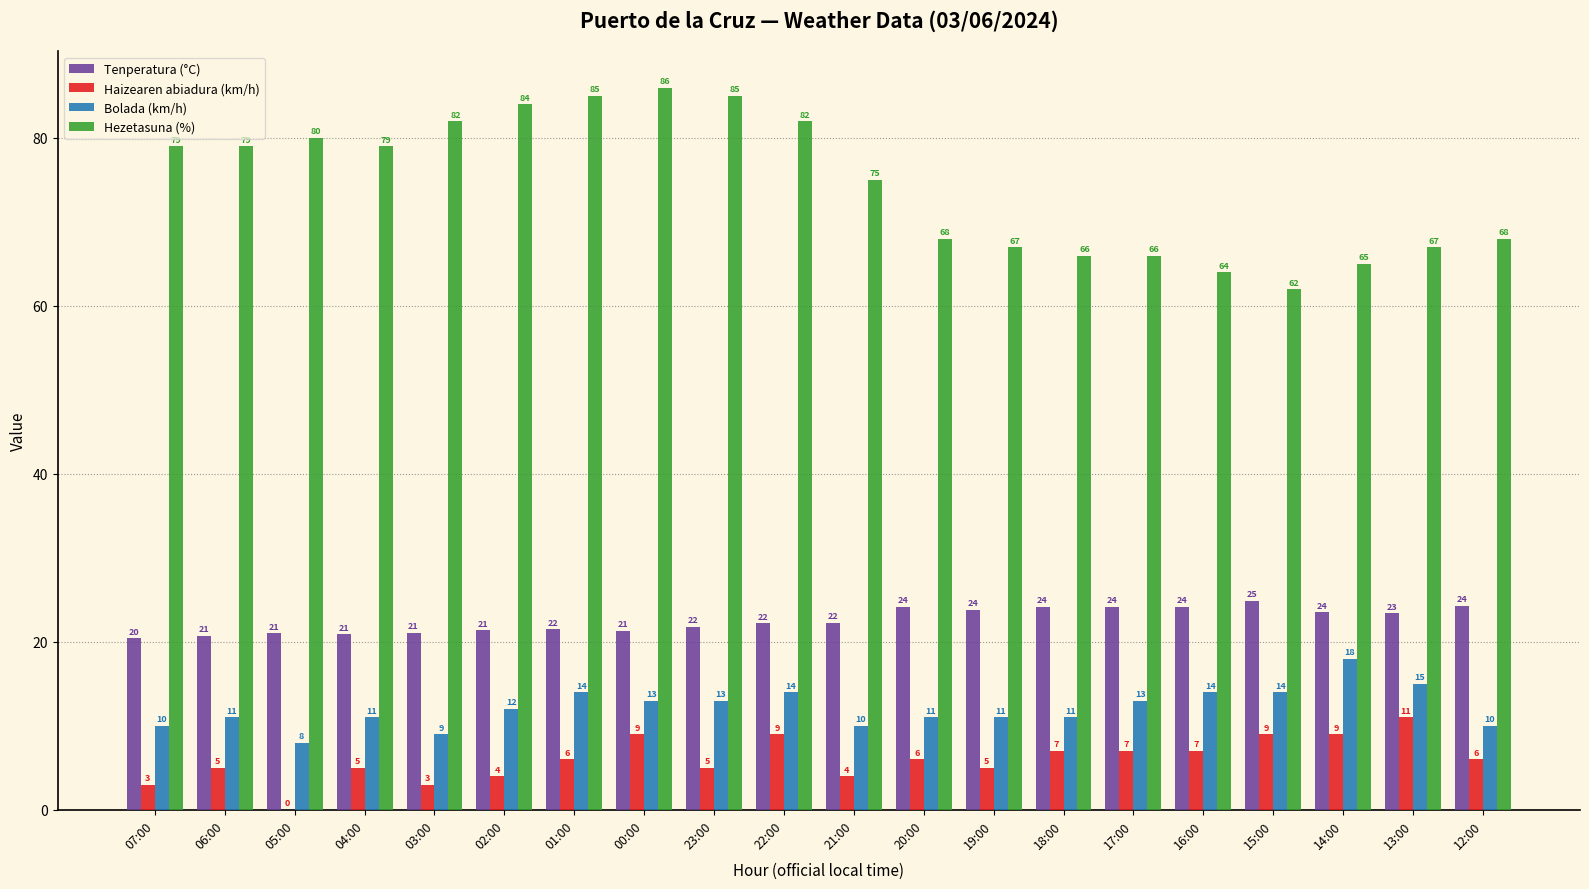

Are the bars horizontal?

No